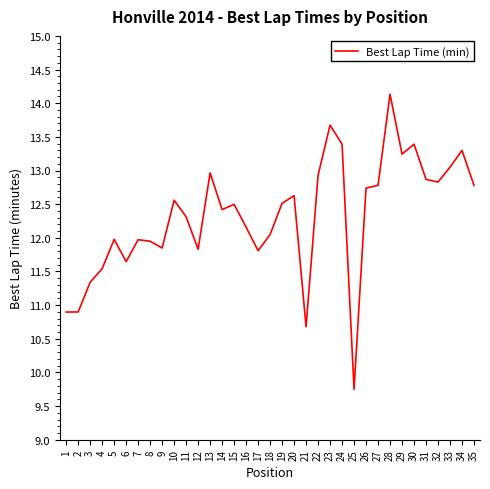

The chart shows a value of 12.0 at 7. True or false?

True